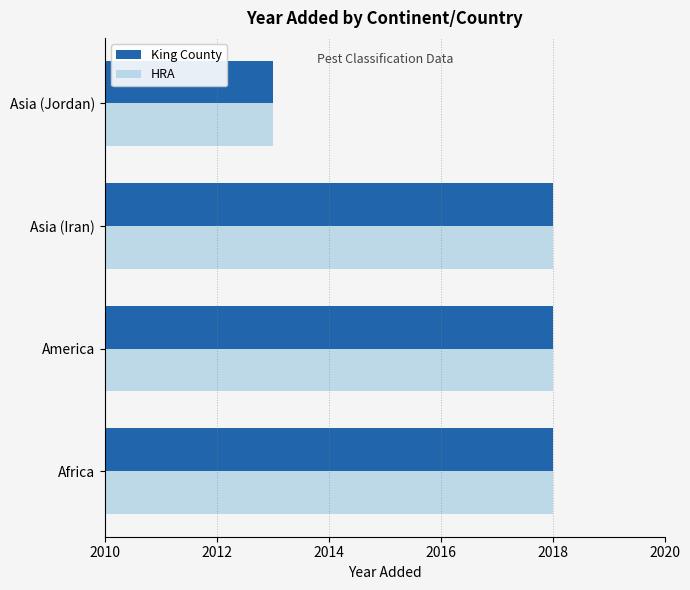

What is the average value of the King County series?

2017